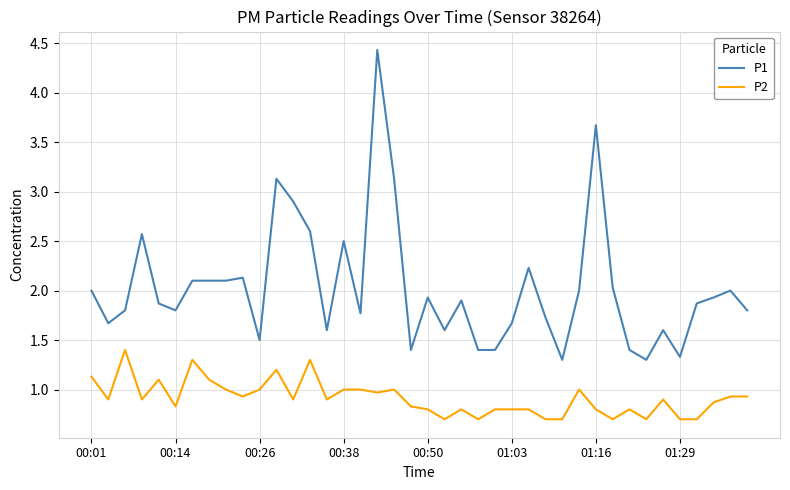

What is the minimum value shown in the chart?

0.7